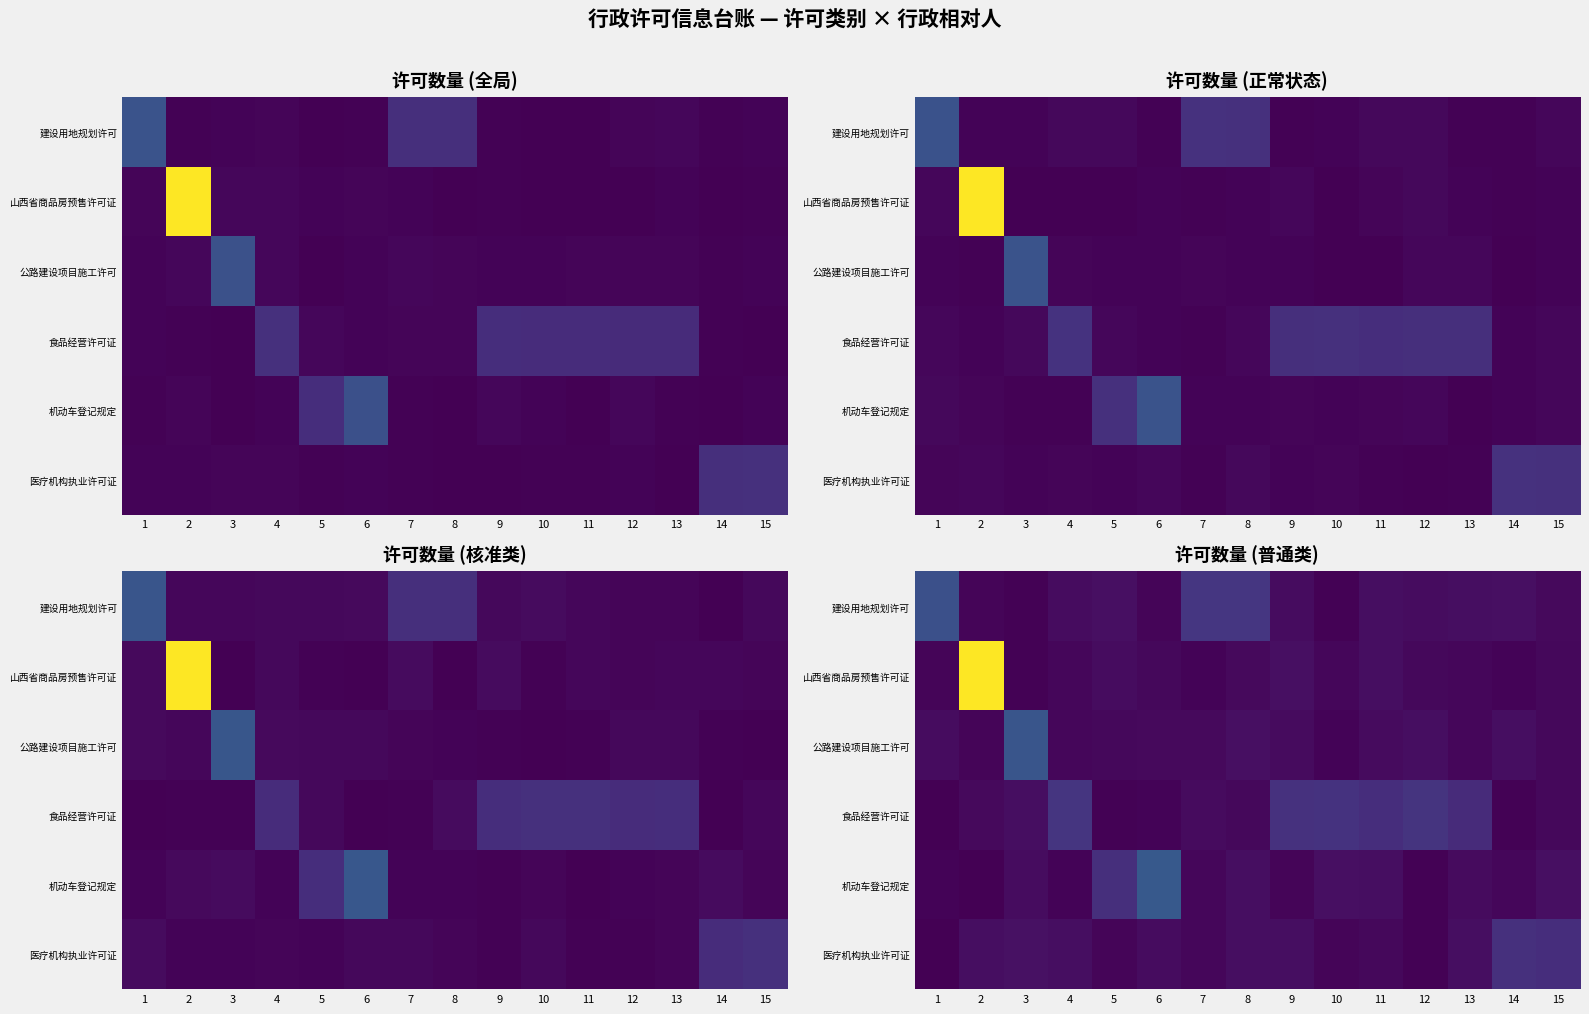

Which category has the highest value across all series?

2